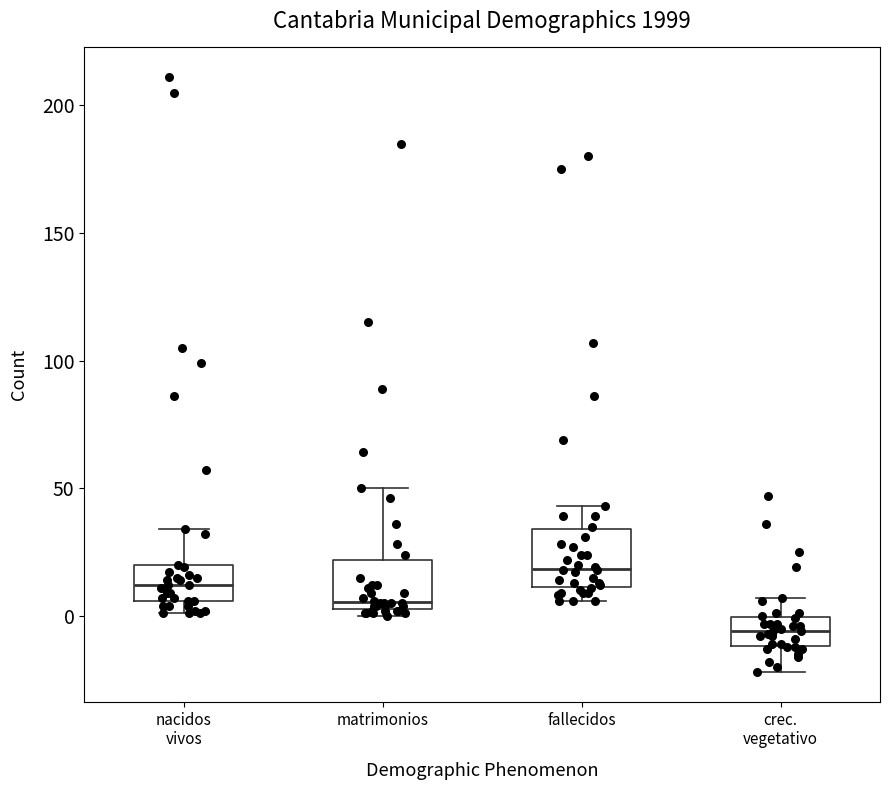

Where does the median line of the box for crec. vegetativo sit on the y-axis? The values are not printed on the chart, so give them approximately, as read against the axis.

-5